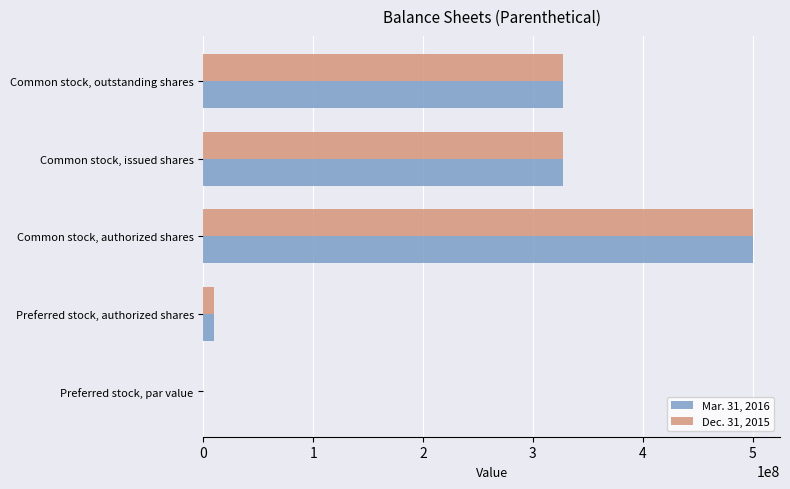

Is it true that Dec. 31, 2015 equals 326965299.0 at Common stock, issued shares?

True